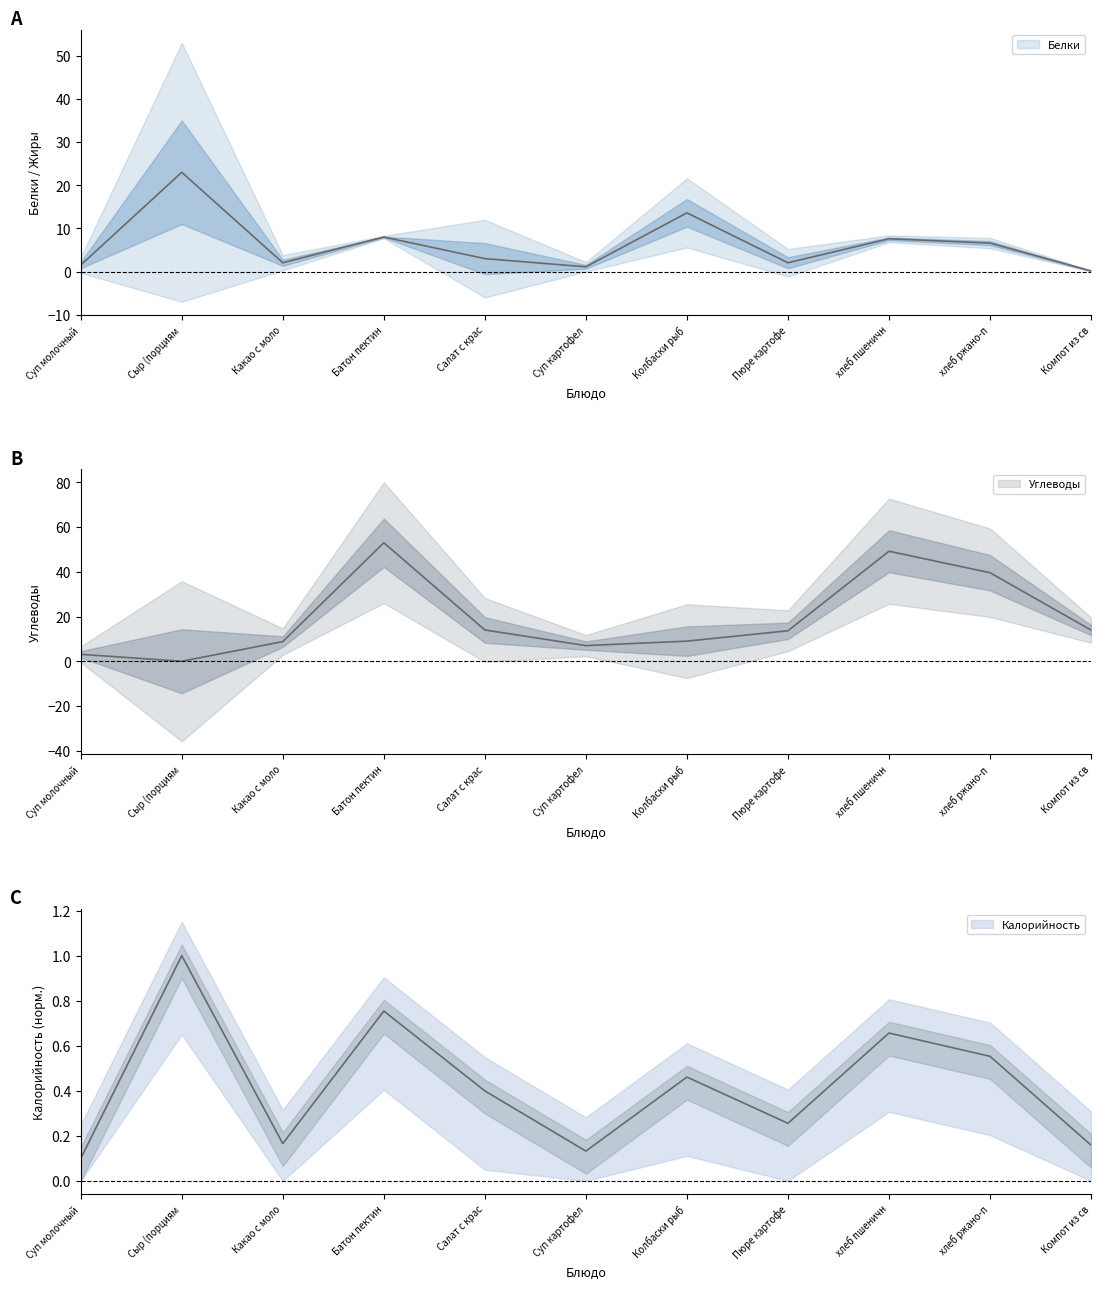

The Калорийность series shows 1.0 at Сыр (порциям. True or false?

True